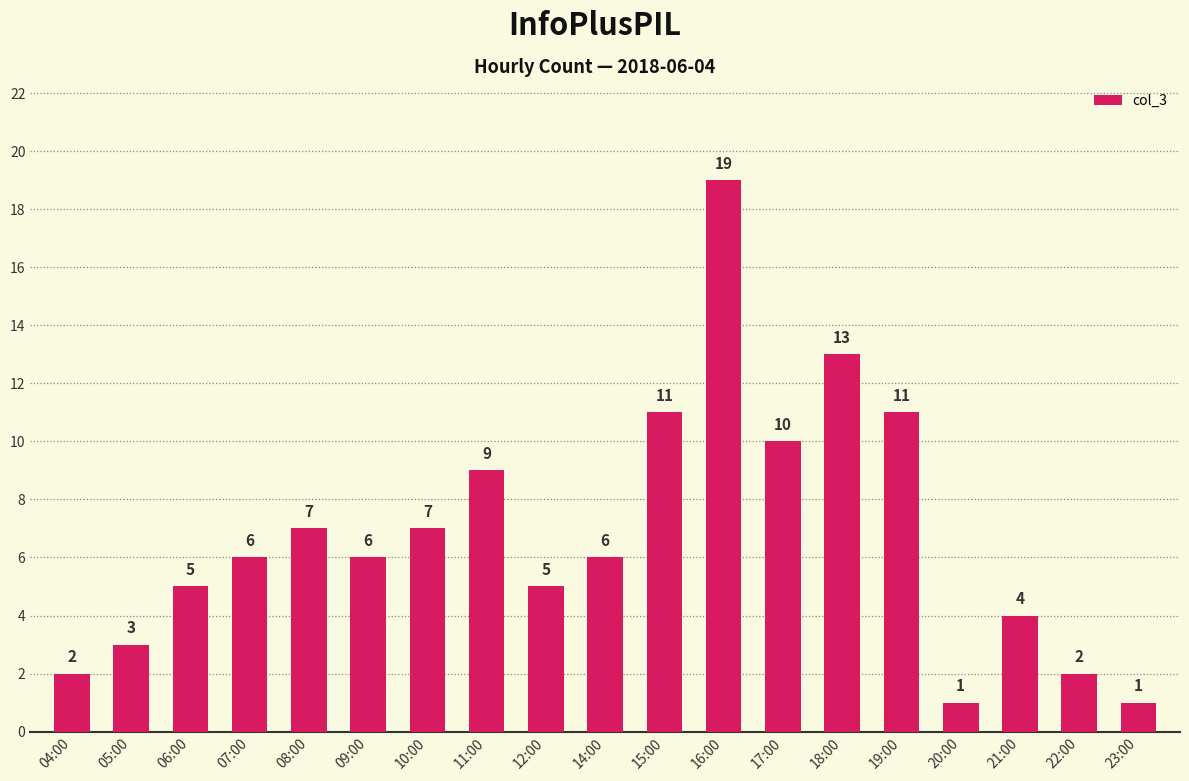

What is the difference between the maximum and minimum values?

18